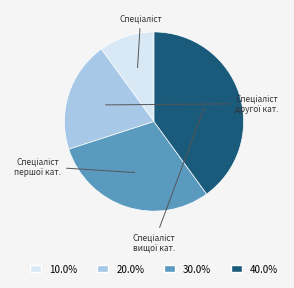

Is there a majority slice in this chart?

No